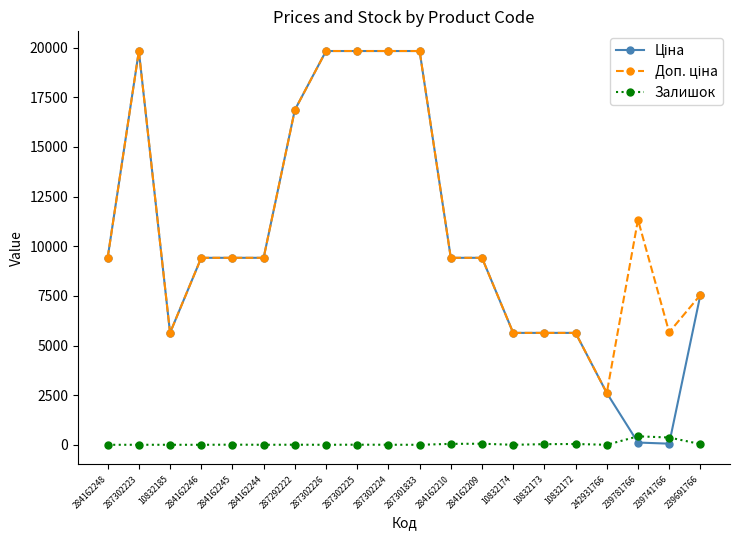

What is the highest value of the Залишок series?

427.0